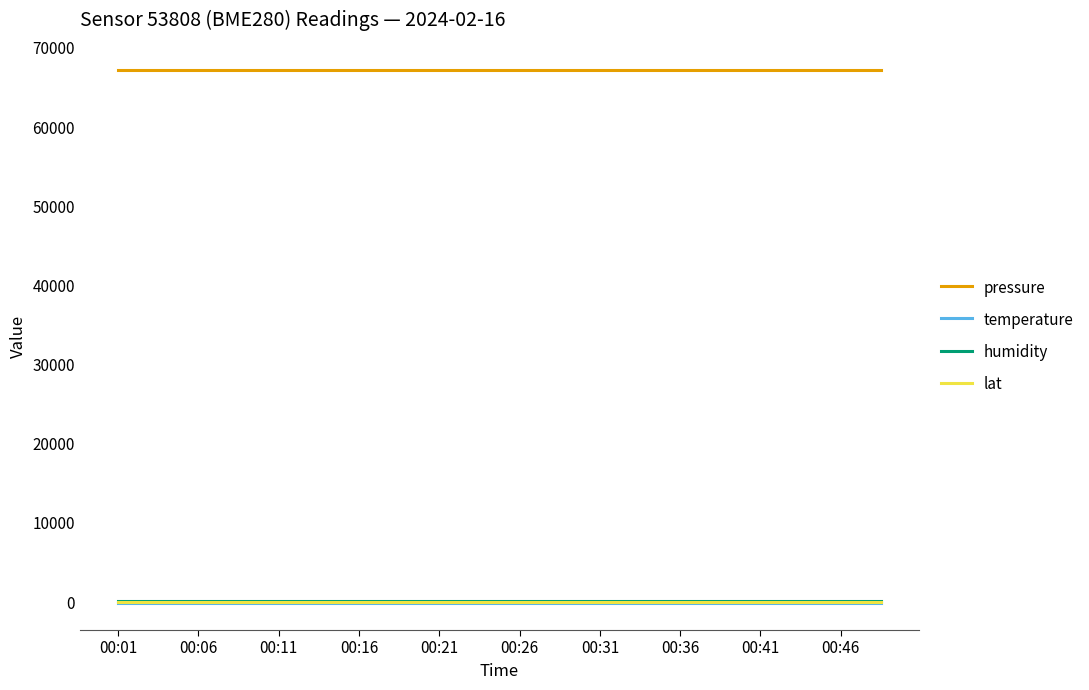

Which series has the largest total across all categories?

pressure